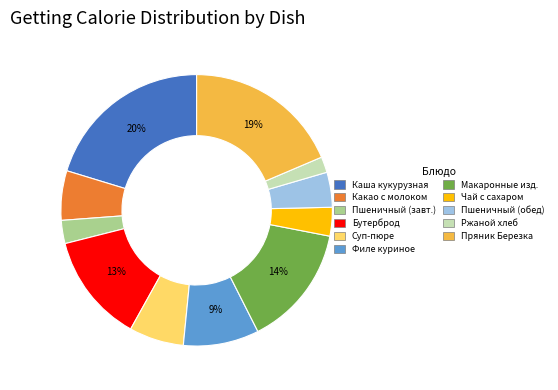

Count the number of slices in the pie.

11